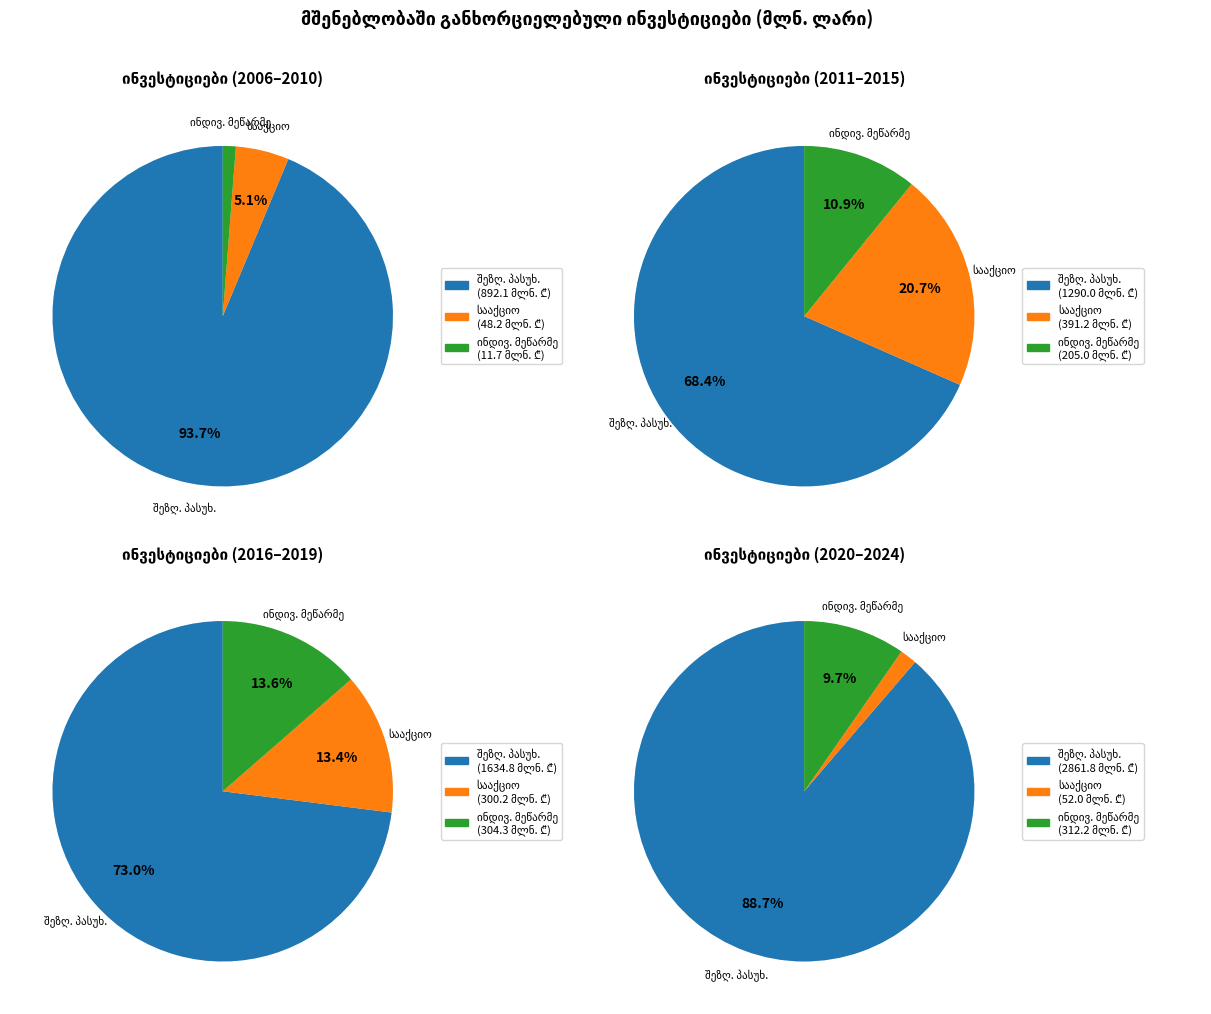

Is it true that 2015 is 29% of the pie?

False